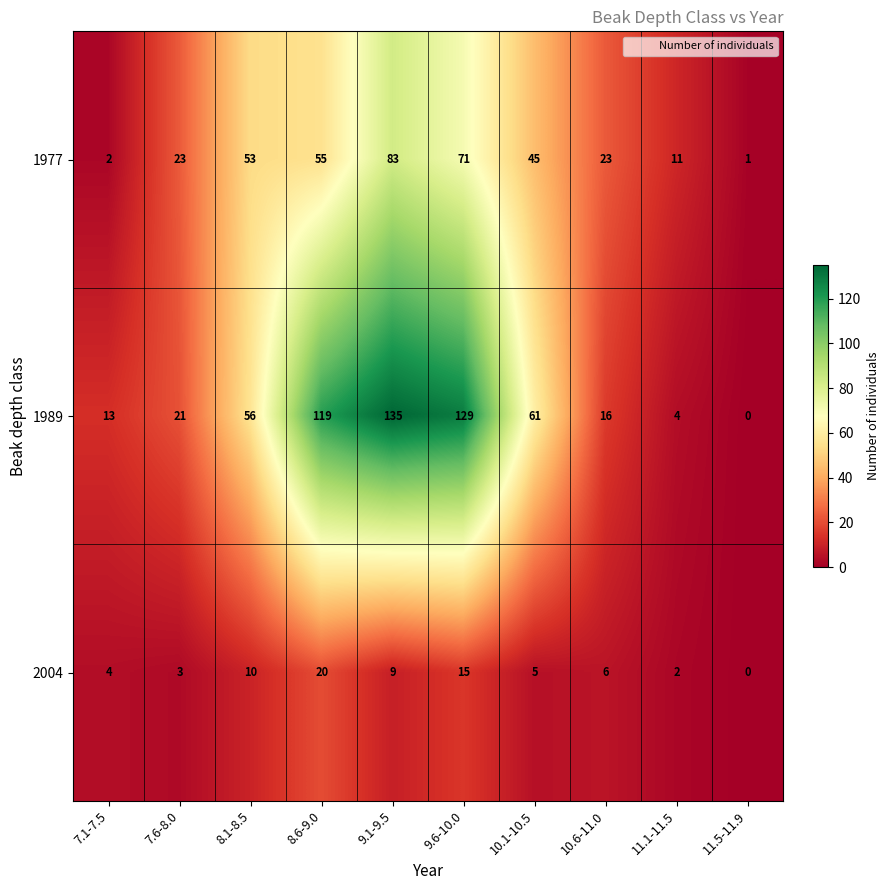

What is the average value of the 2004 series?

7